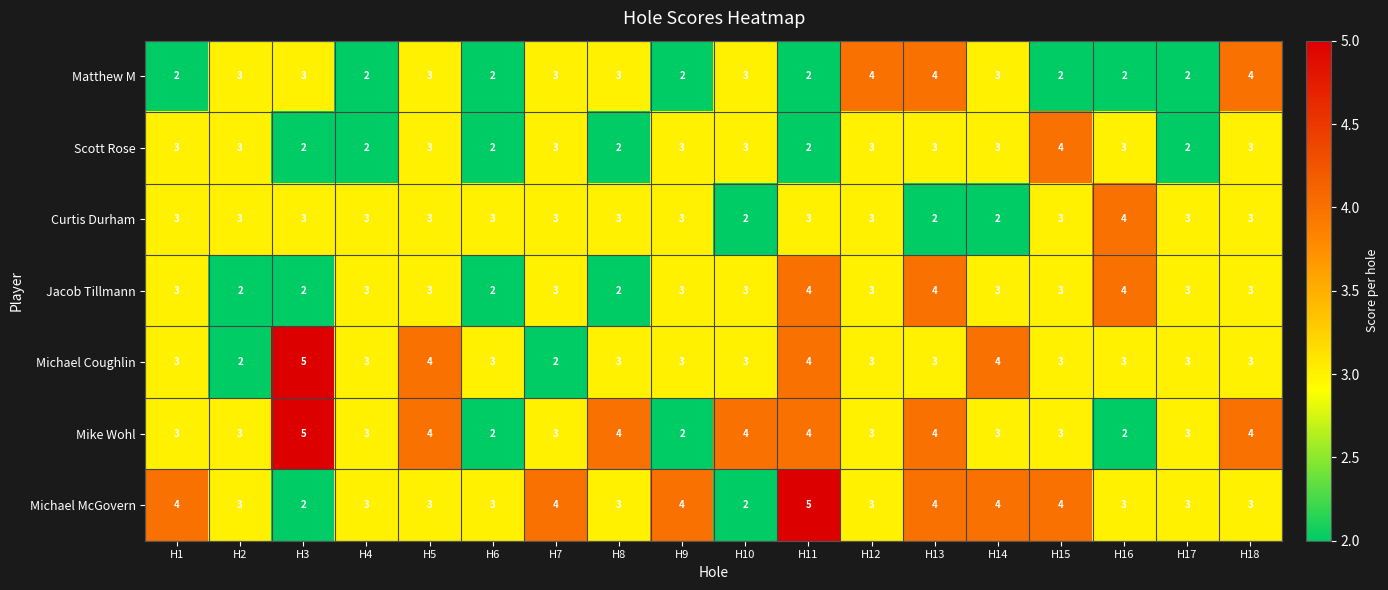

Read the Curtis Durham value at H15.

3